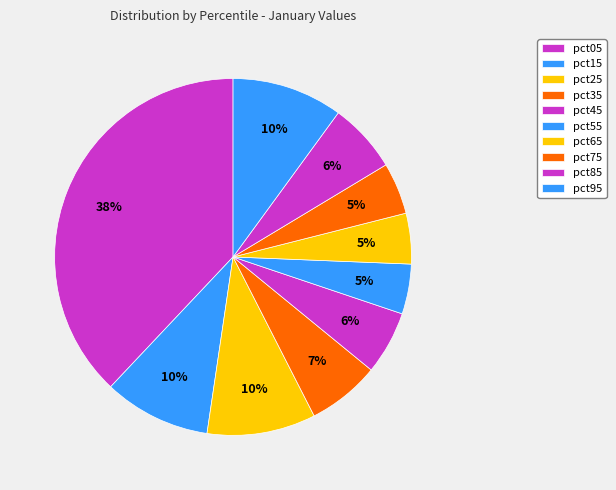

Count the number of slices in the pie.

10